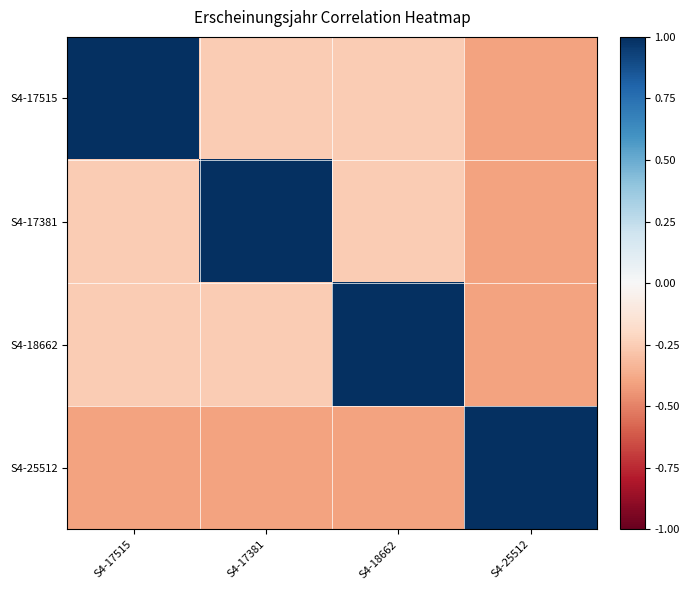

List the series in order of their peak value, highest first.

S4-17515, S4-17381, S4-18662, S4-25512